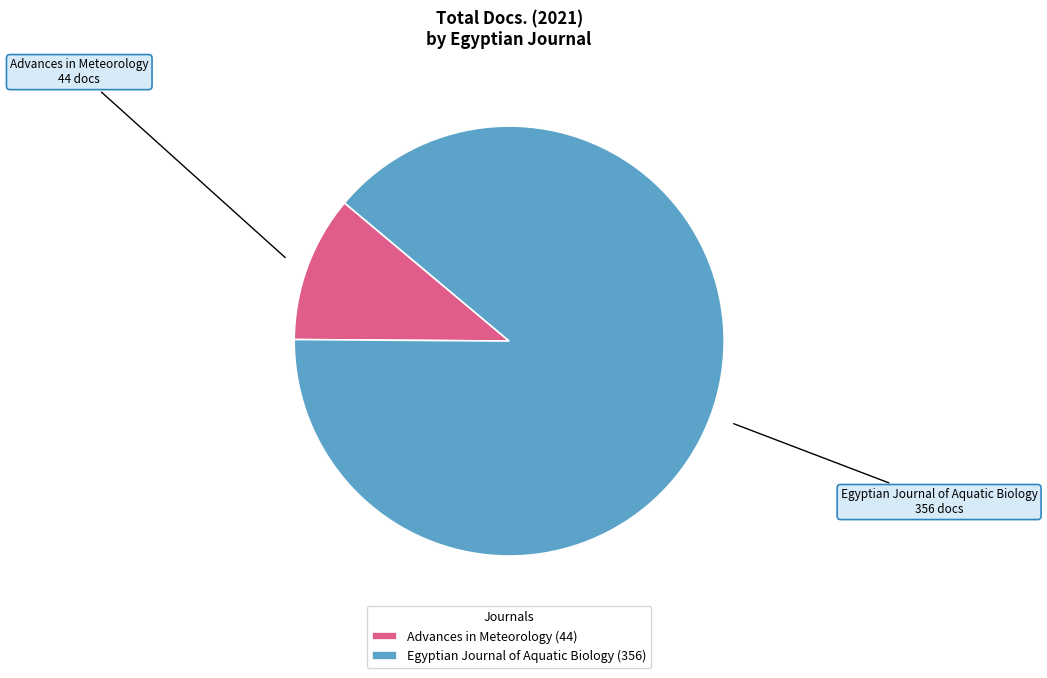

Which category has the smallest portion of the pie?

Advances in Meteorology